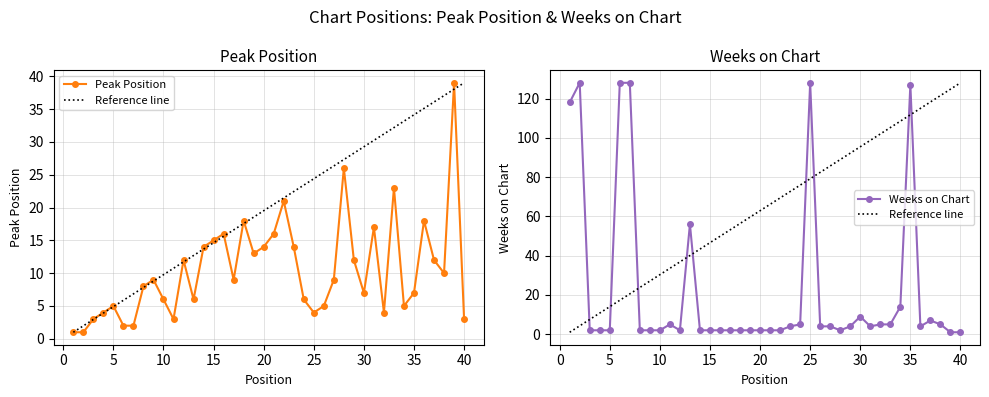

After their last crossing, which series has the higher values: Peak Position or Weeks on Chart?

Peak Position